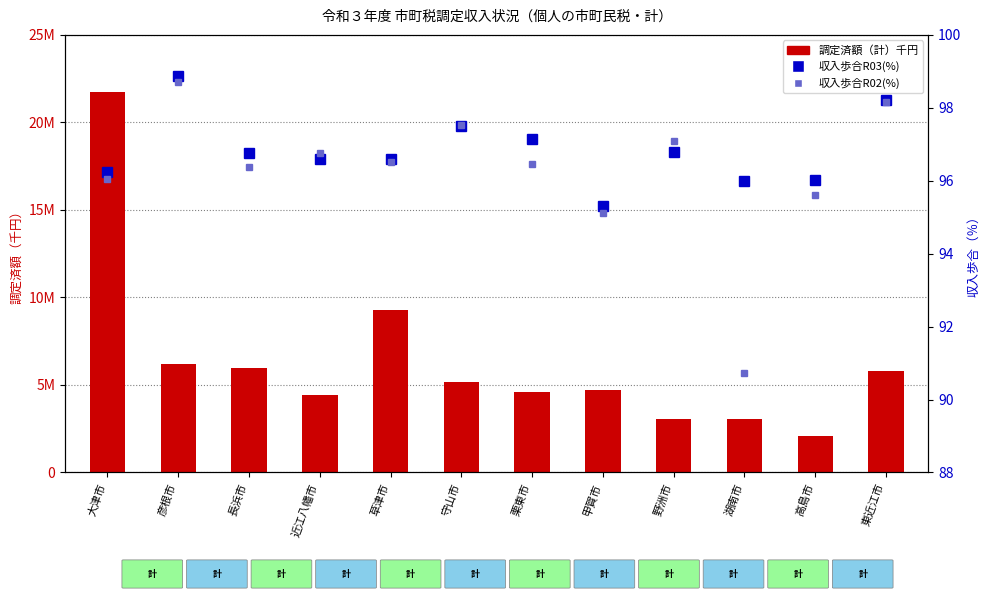

Which series has the largest range (max minus min)?

調定済額（計）